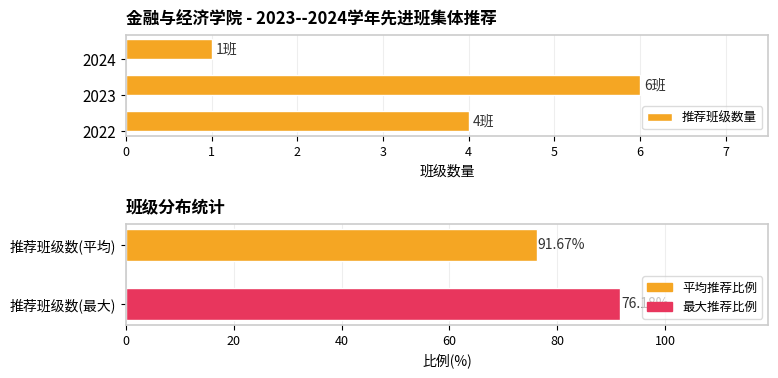

What is the sum of the values at 2023 and 2024?

7